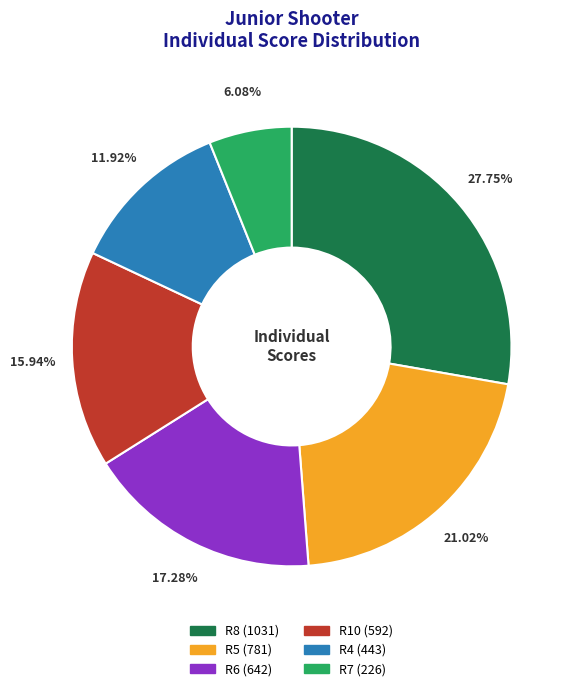

The R8 slice represents 28% of the pie. True or false?

True